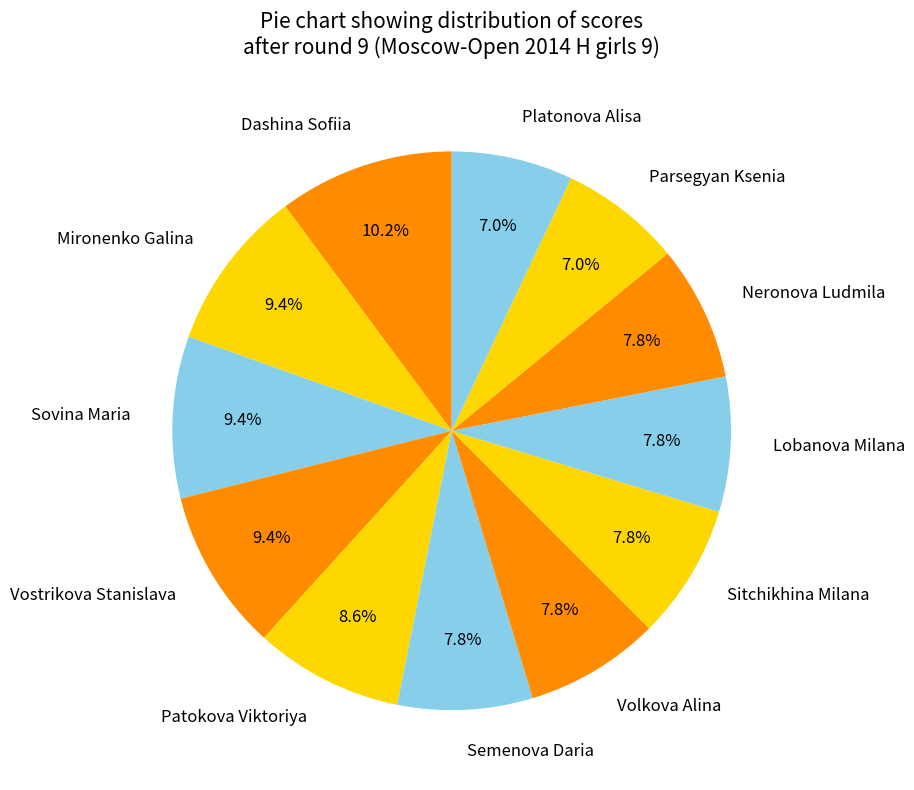

What percentage is NOT represented by Dashina Sofiia?

89.8%